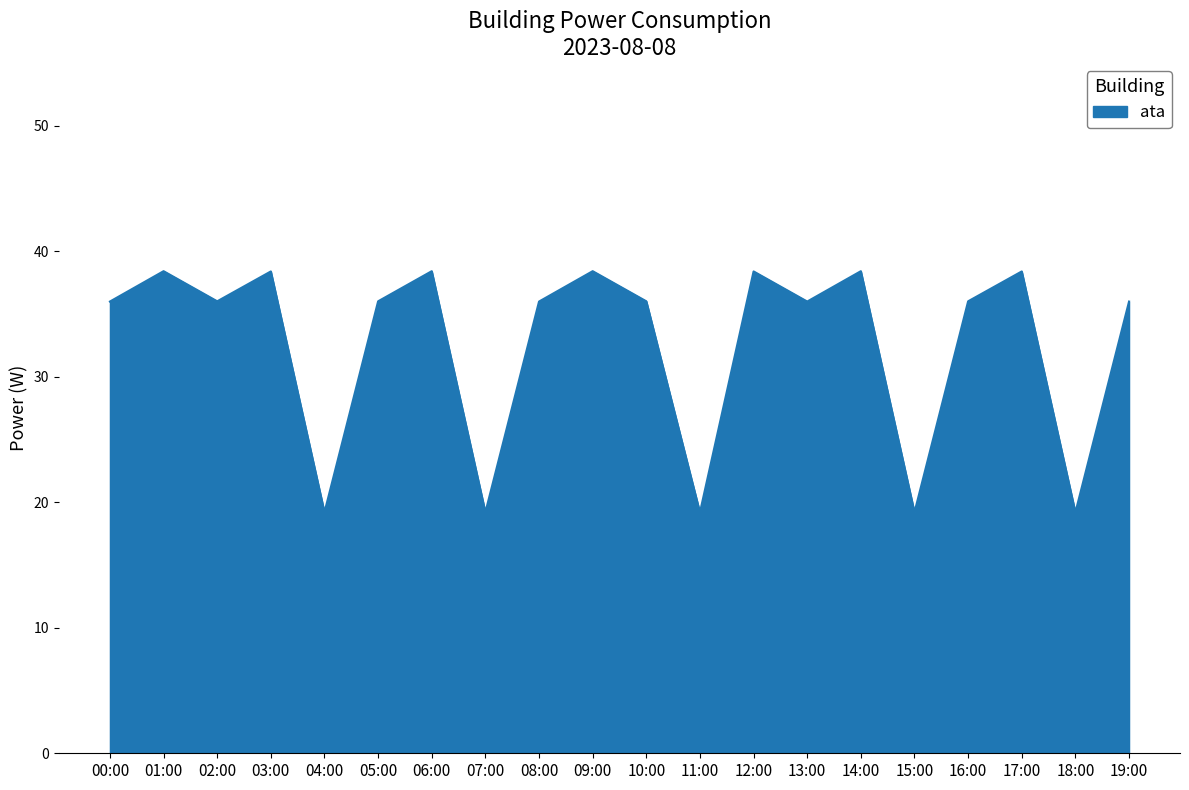

Reading left to right, list all the values displayed in this chart.

36.0	38.4	36.0	38.4	19.2	36.0	38.4	19.2	36.0	38.4	36.0	19.2	38.4	36.0	38.4	19.2	36.0	38.4	19.2	36.0